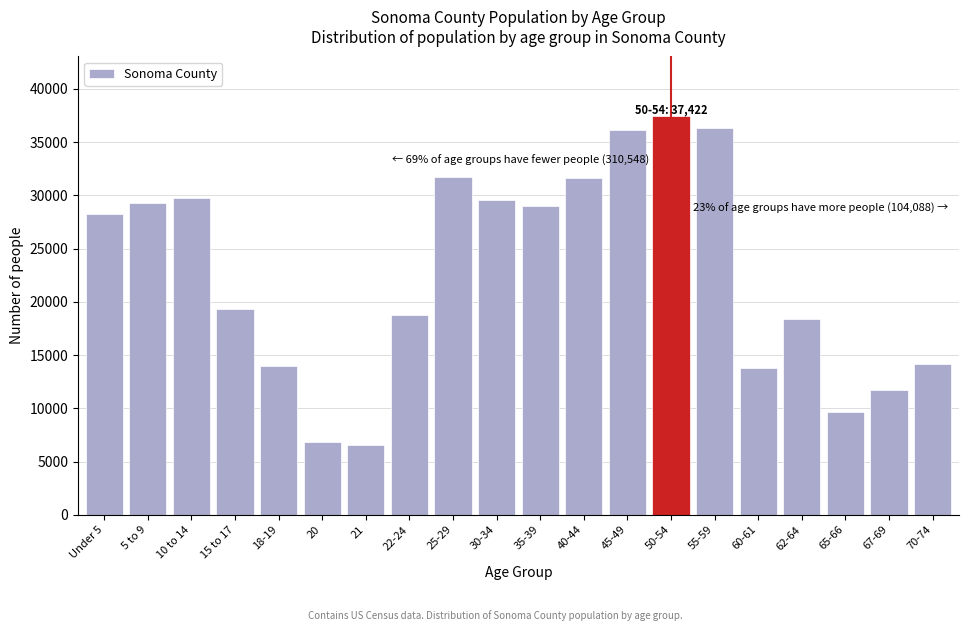

Which label corresponds to the largest value in the chart?

50-54